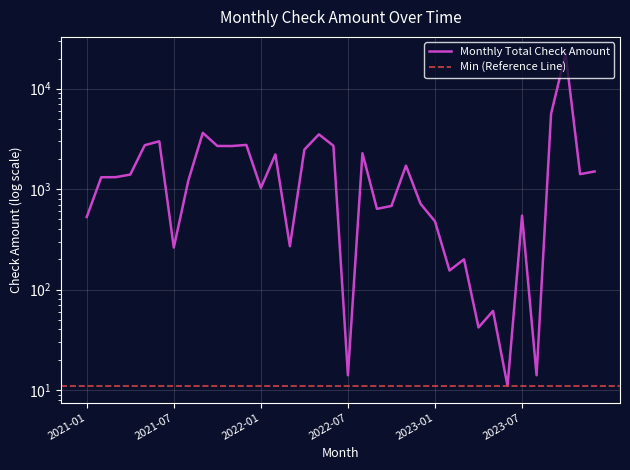

What is the sum of all values?

74282.5